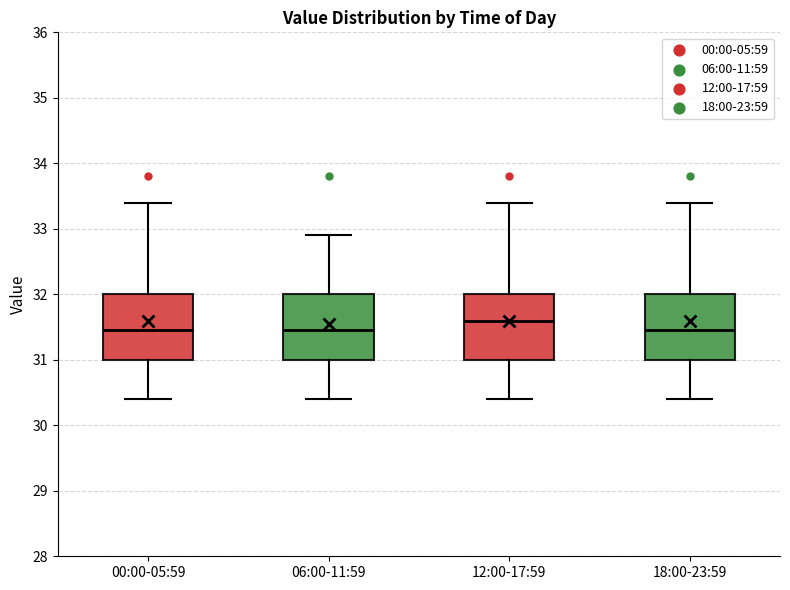

Where does the median line of the box for 18:00-23:59 sit on the y-axis? The values are not printed on the chart, so give them approximately, as read against the axis.

31.5